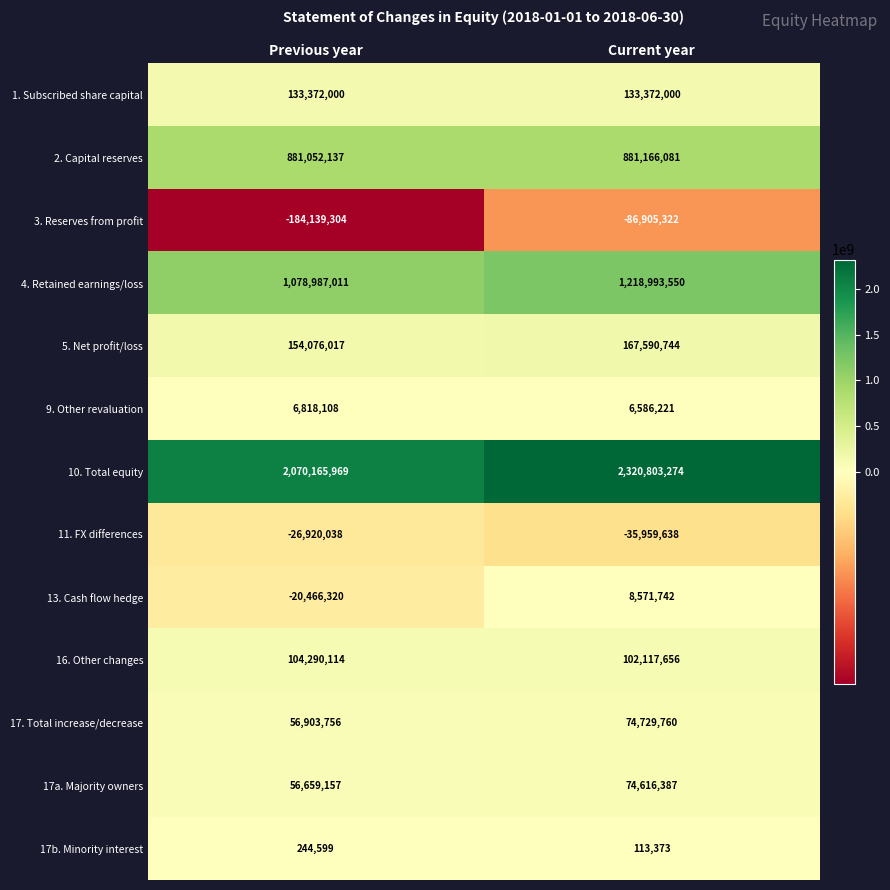

Rank the series by their maximum value, from lowest to highest.

3. Reserves from profit, 11. FX differences, 17b. Minority interest, 9. Other revaluation, 13. Cash flow hedge, 17a. Majority owners, 17. Total increase/decrease, 16. Other changes, 1. Subscribed share capital, 5. Net profit/loss, 2. Capital reserves, 4. Retained earnings/loss, 10. Total equity